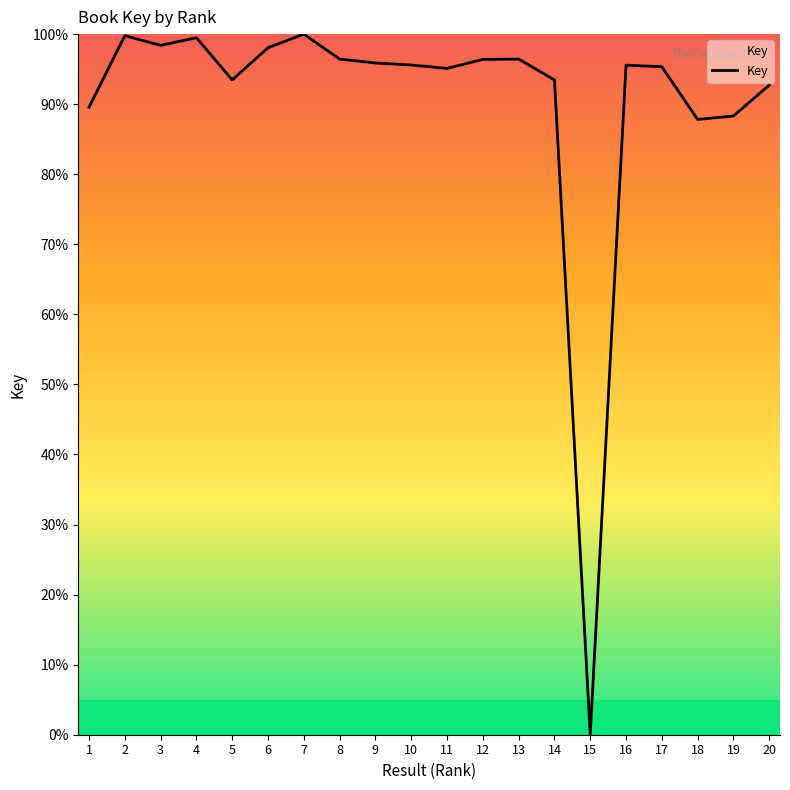

Where is the first local maximum?

2